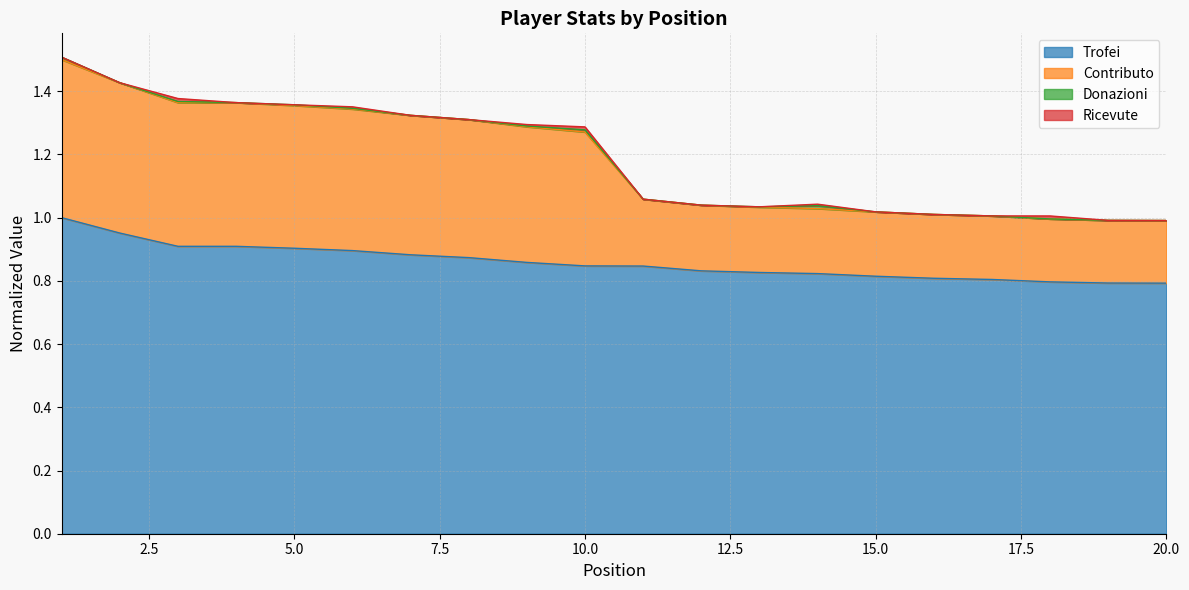

How many categories are shown in the chart?

20